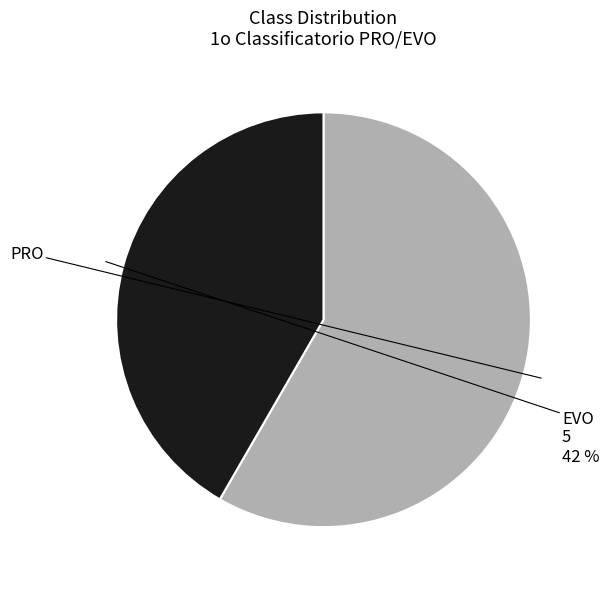

Between PRO and EVO, which is larger?

PRO